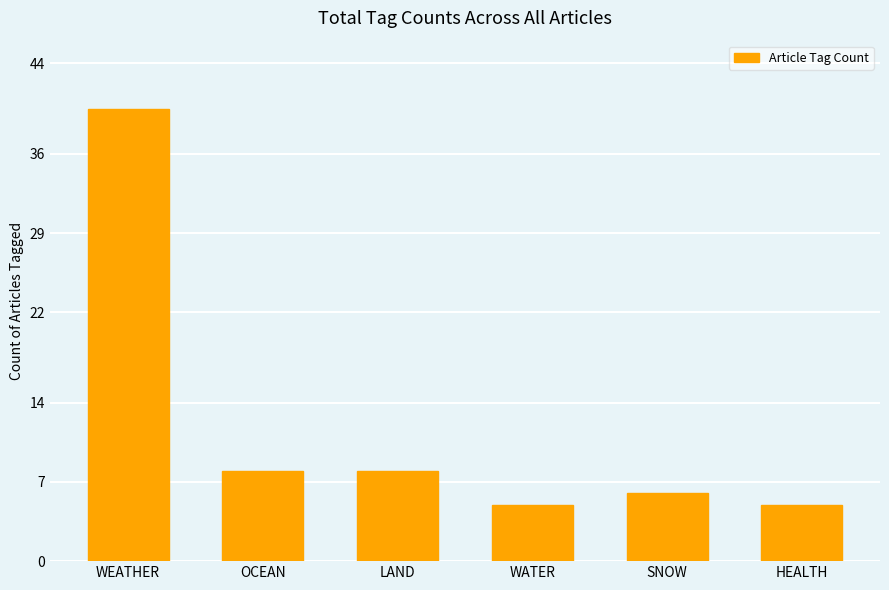

What is the maximum value shown in the chart?

40